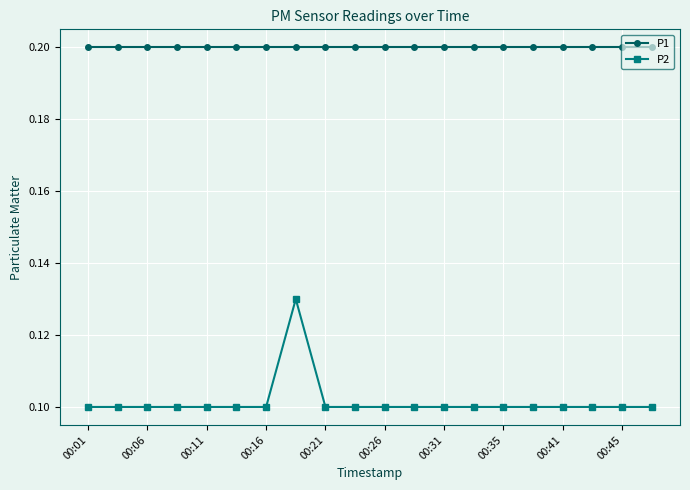

True or false: P1 and P2 intersect in this chart.

False